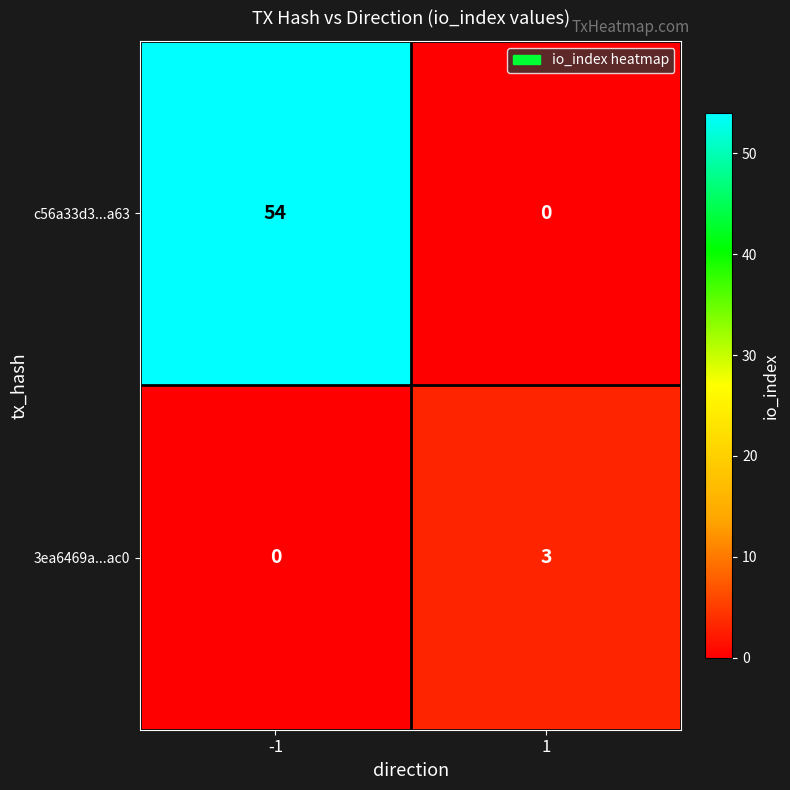

Which series has the widest spread of values?

c56a33d3...a63